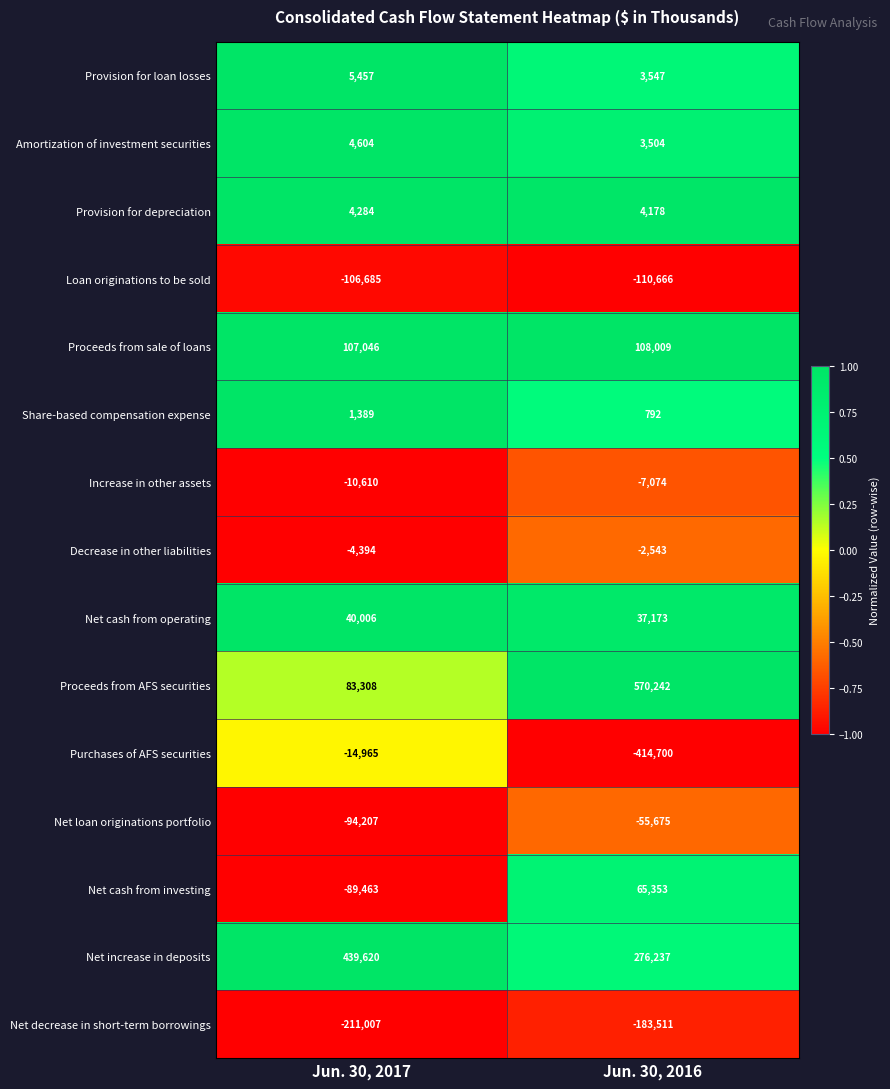

The value of Decrease in other liabilities at Jun. 30, 2017 is -4394. True or false?

True